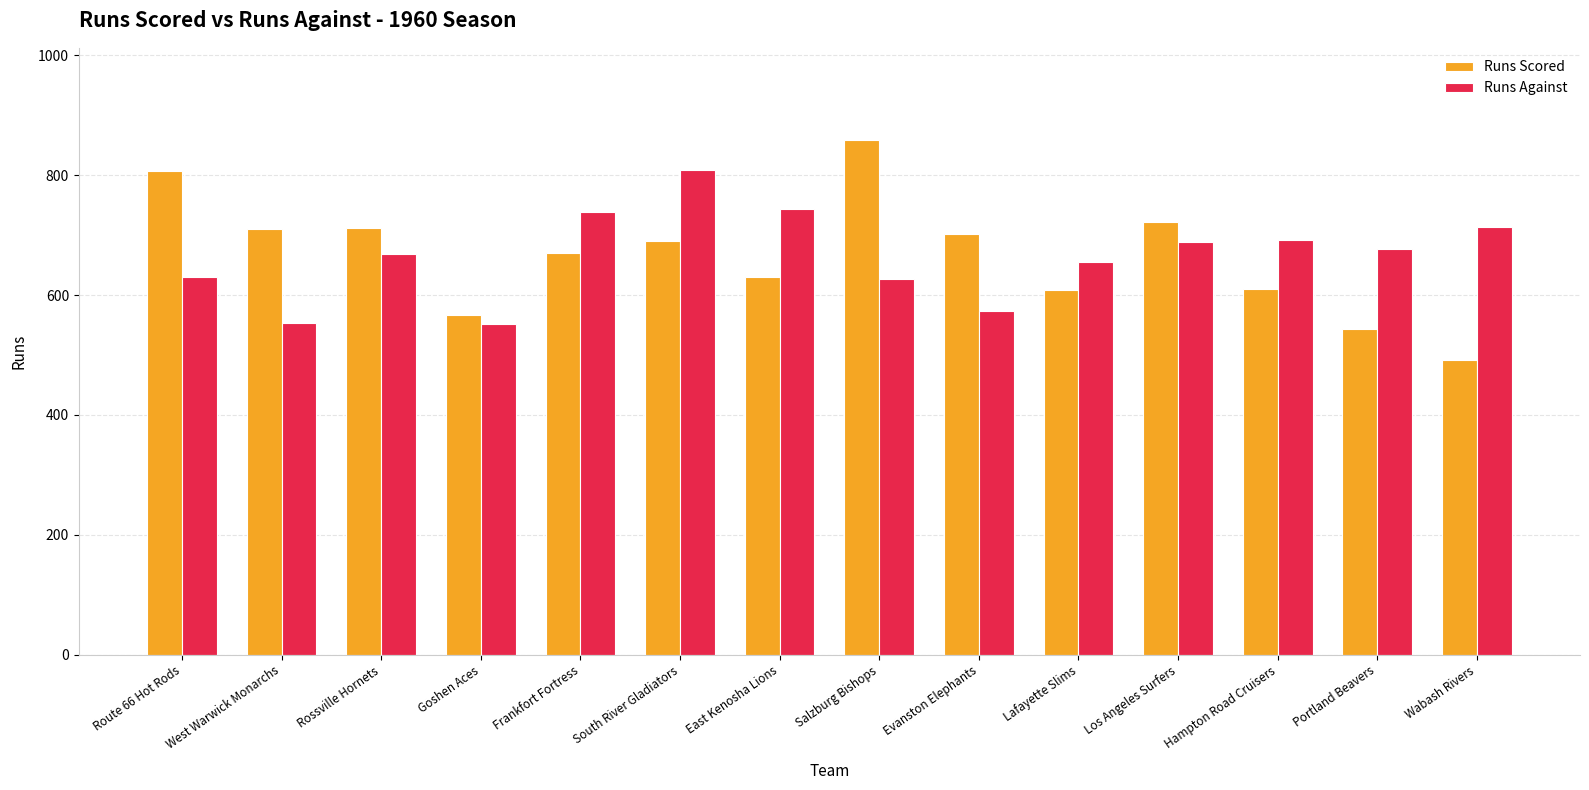

The Runs Scored series shows 201 at Hampton Road Cruisers. True or false?

False